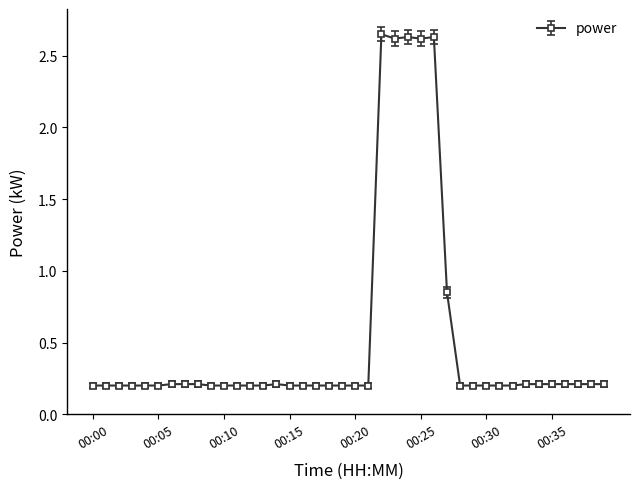

True or false: the data has more than 2 interior local peaks.

True